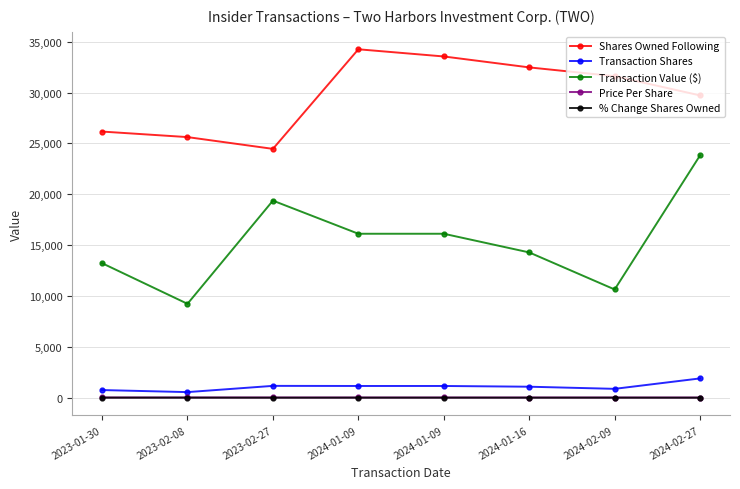

What is the maximum value for Transaction Shares?

1891.0